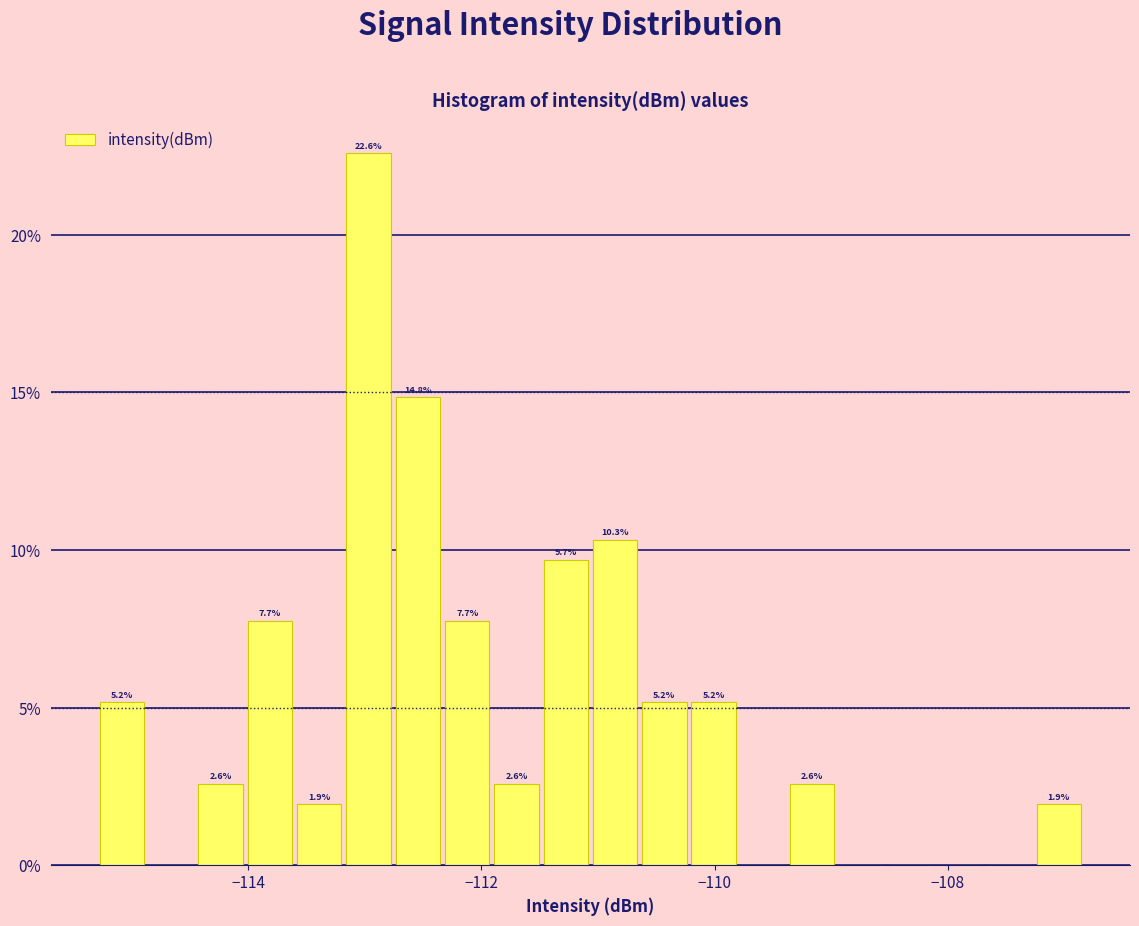

Around what value on the x-axis is the tallest bar? Give the approximate position of its centre, as read against the axis.

-113.0